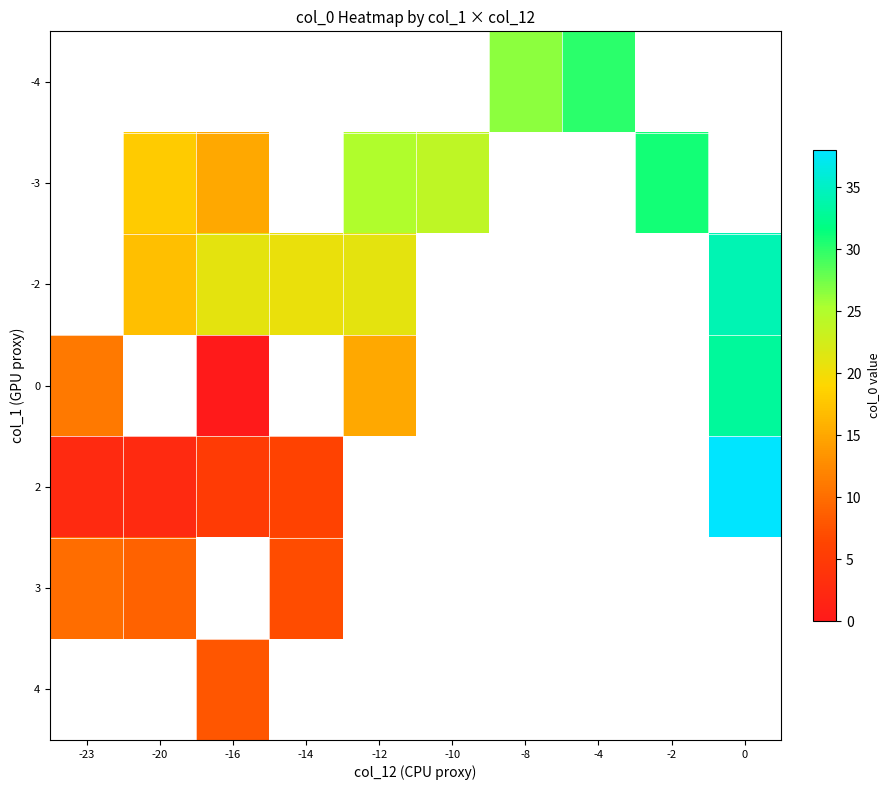

Count the number of categories in the chart.

10